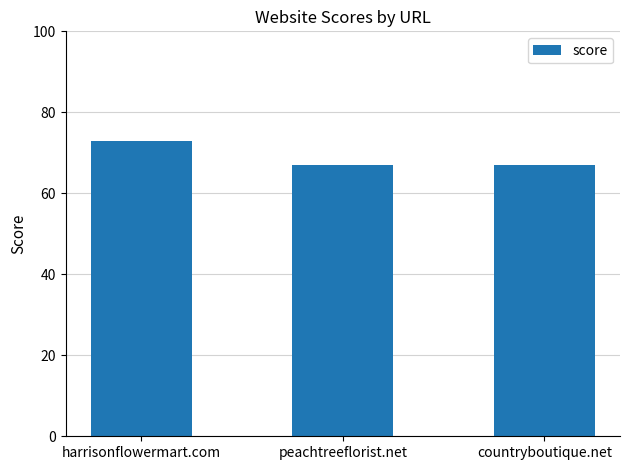

What is the difference between the maximum and minimum values?

6